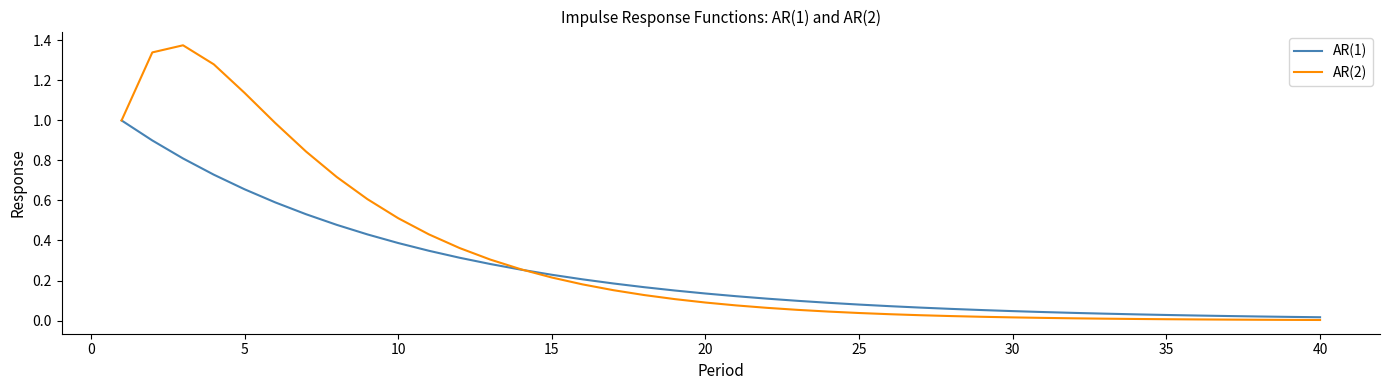

Which series has the widest spread of values?

AR(2)